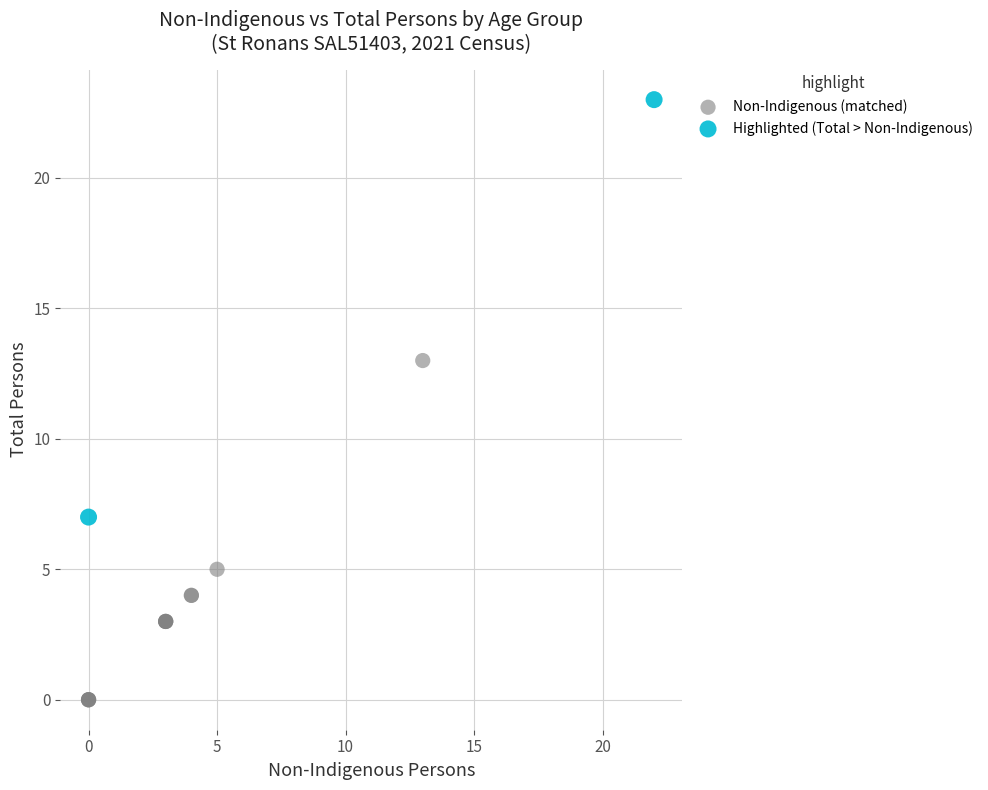

Which series reaches the minimum Y coordinate?

Non-Indigenous (matched)